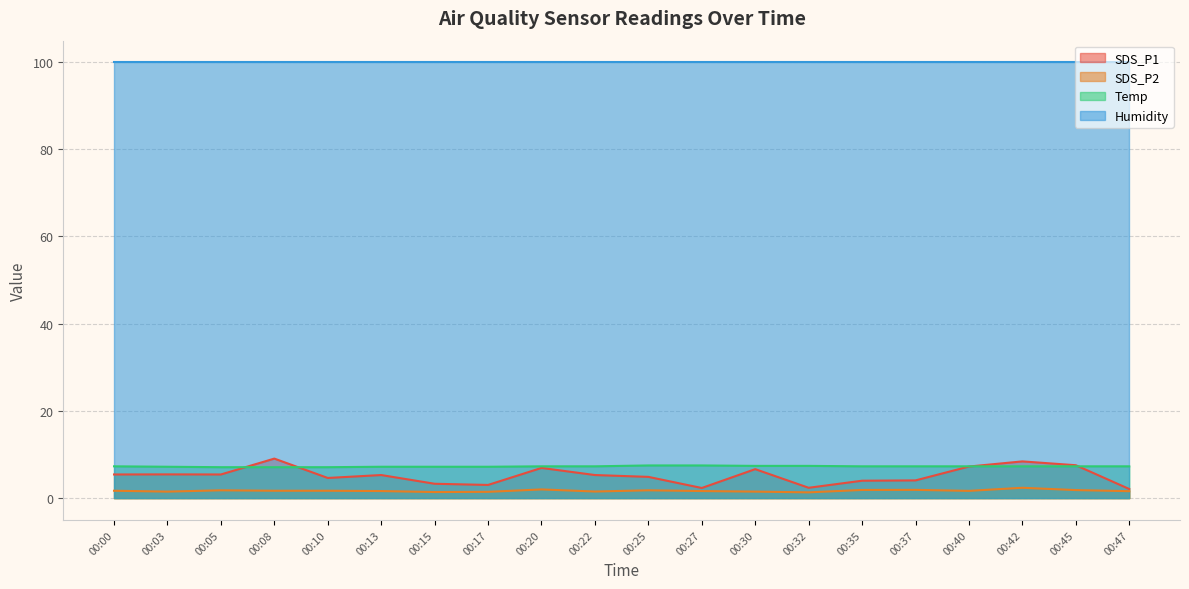

What is the approximate value of SDS_P1 at 00:45?

7.5